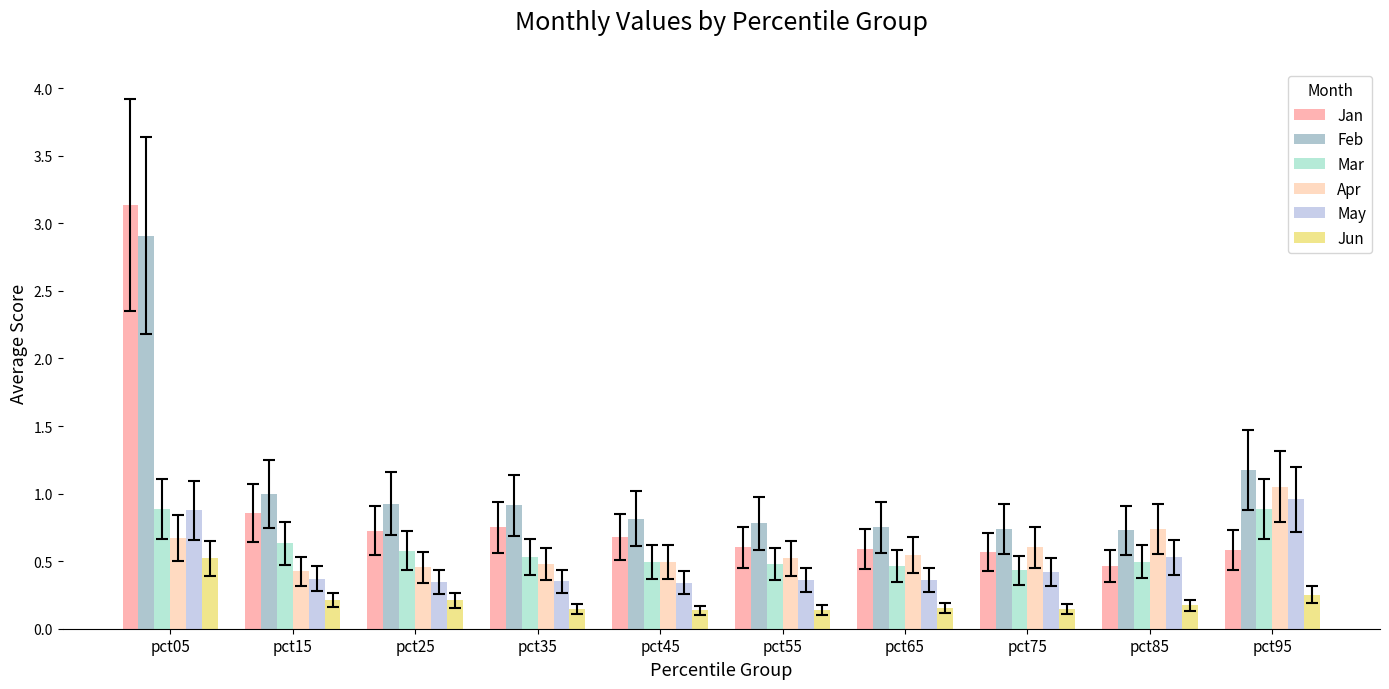

How many bars are there in each group?

6